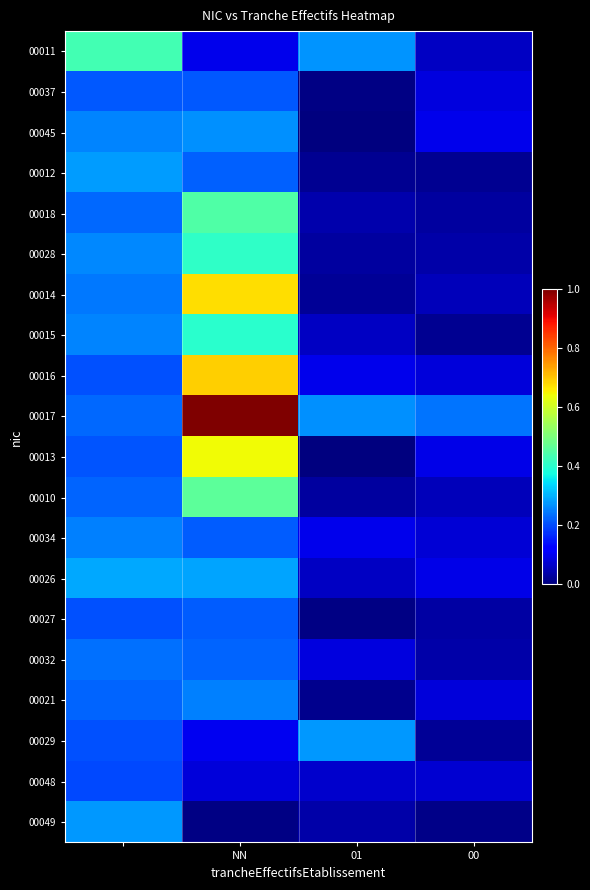

At how many categories does at least one series exceed 0?

4